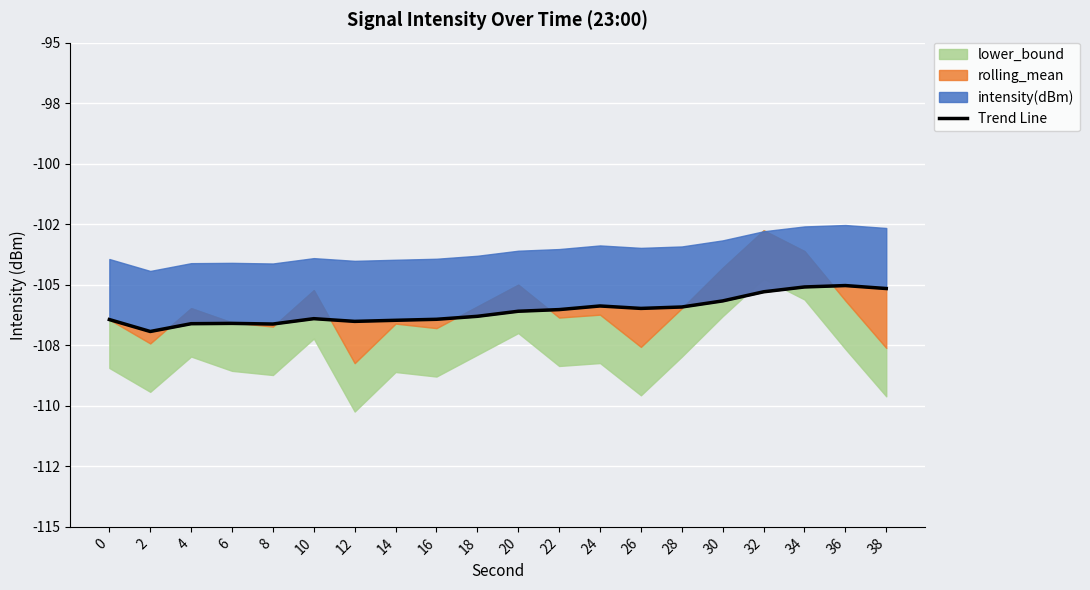

What is the value of the 14th point from the left?

-106.0